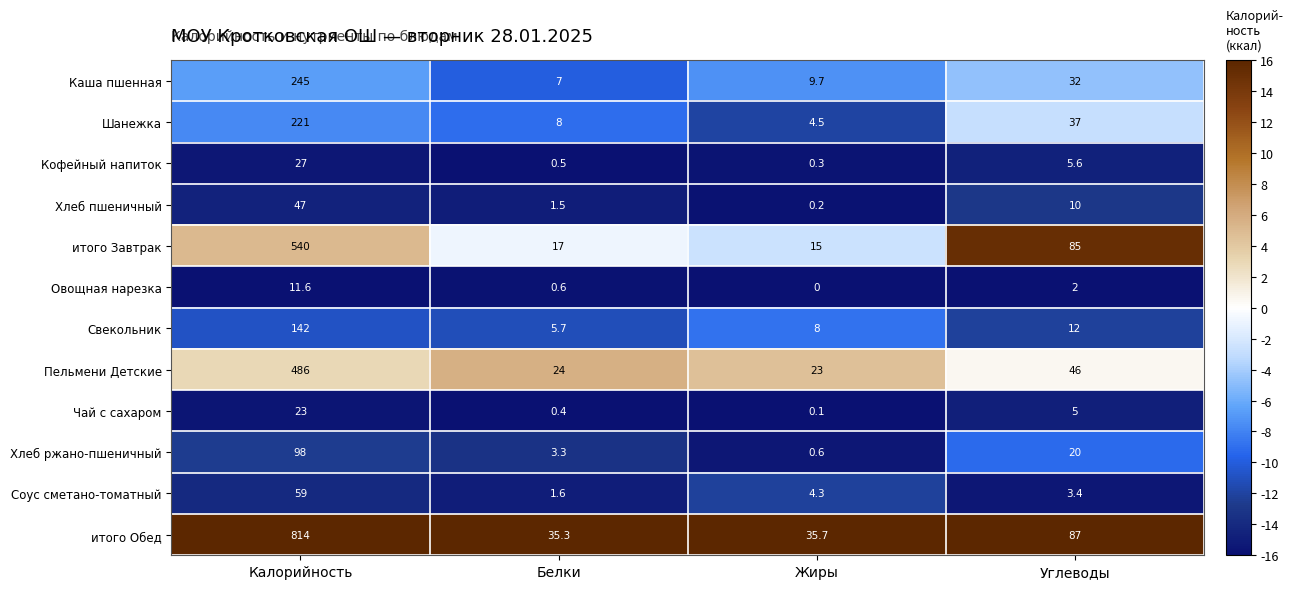

The Каша пшенная series shows -9.9 at Белки. True or false?

True